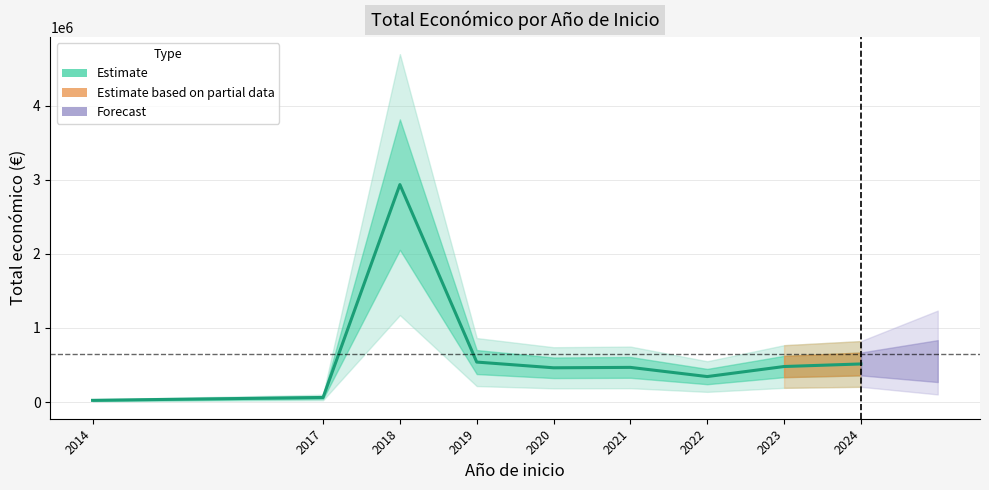

True or false: the data shows 94489.0 at 2017.

False